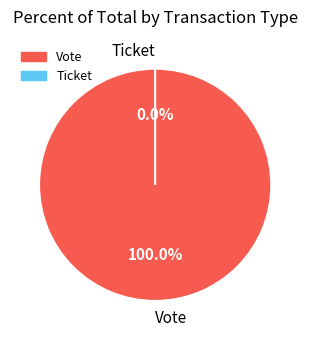

How many slices are in this pie chart?

2